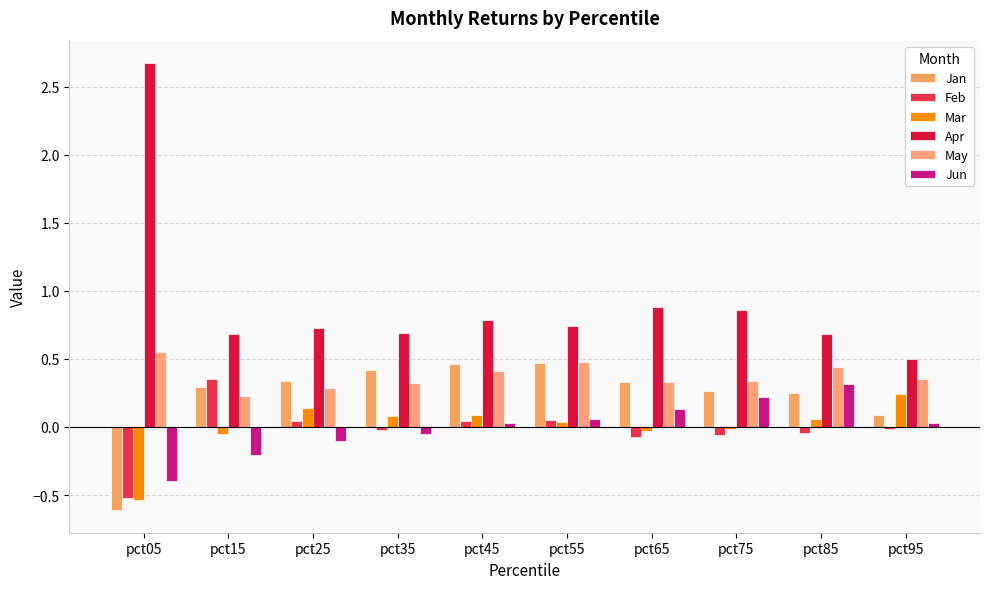

Is it true that May equals 0.4 at pct45?

True